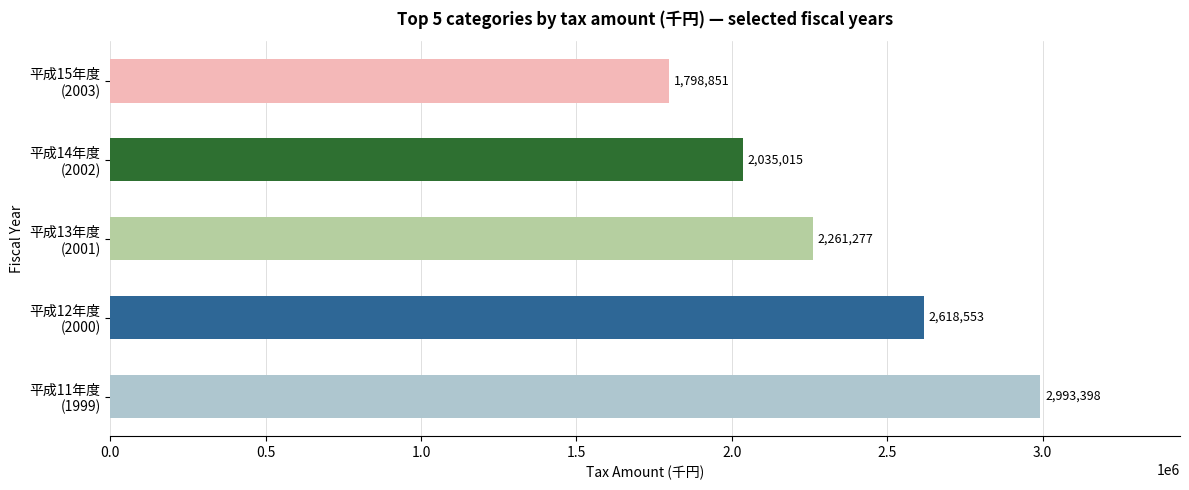

Rank the categories by value from lowest to highest.

平成15年度
(2003), 平成14年度
(2002), 平成13年度
(2001), 平成12年度
(2000), 平成11年度
(1999)